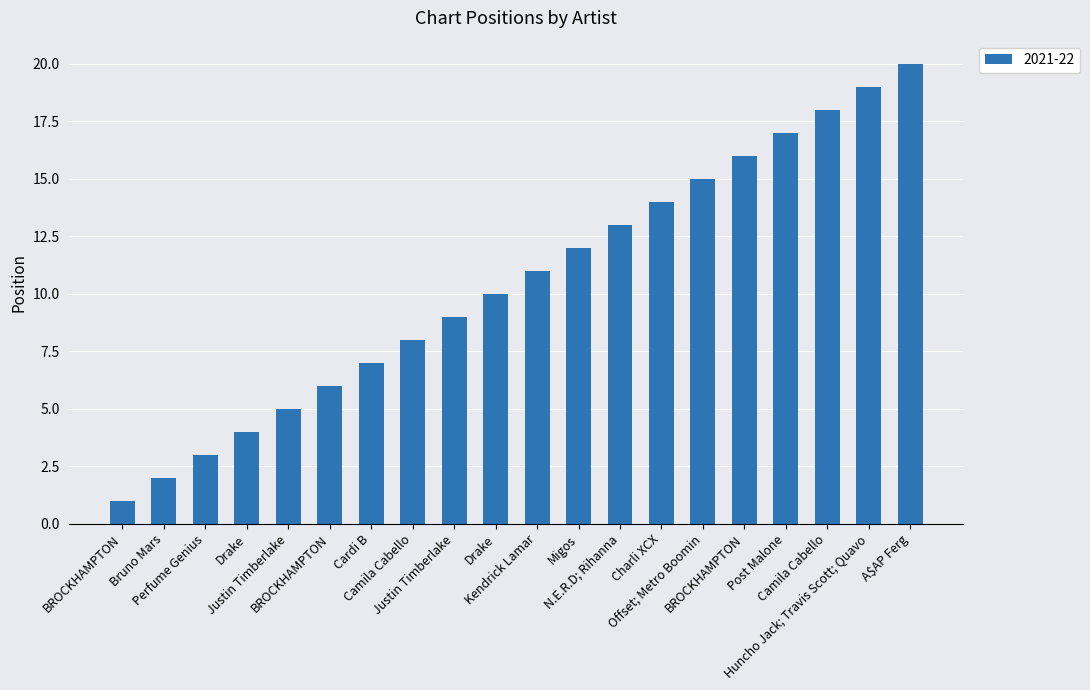

True or false: the data shows 15 at Offset; Metro Boomin.

True